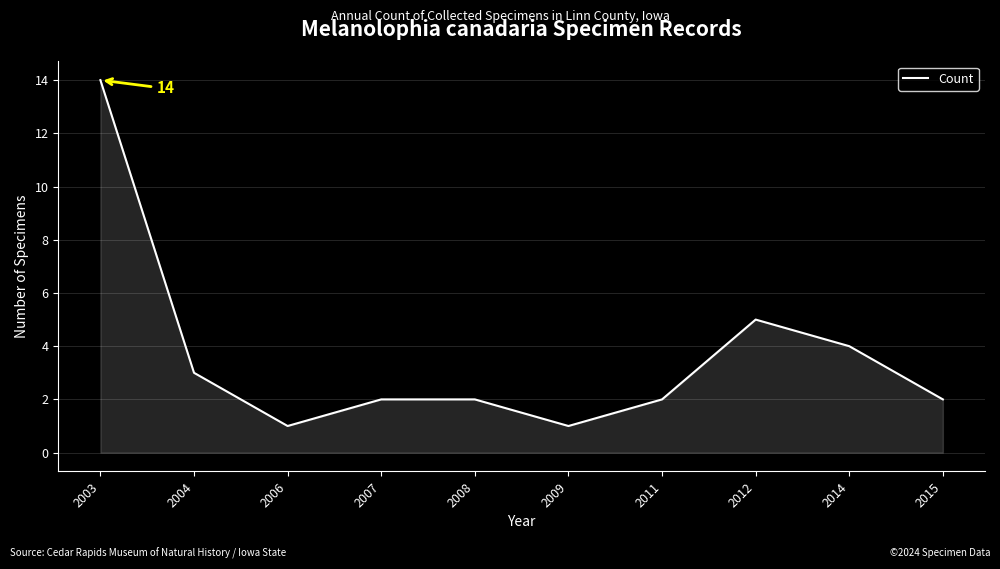

What is the change in value from 2004 to 2007?

-1